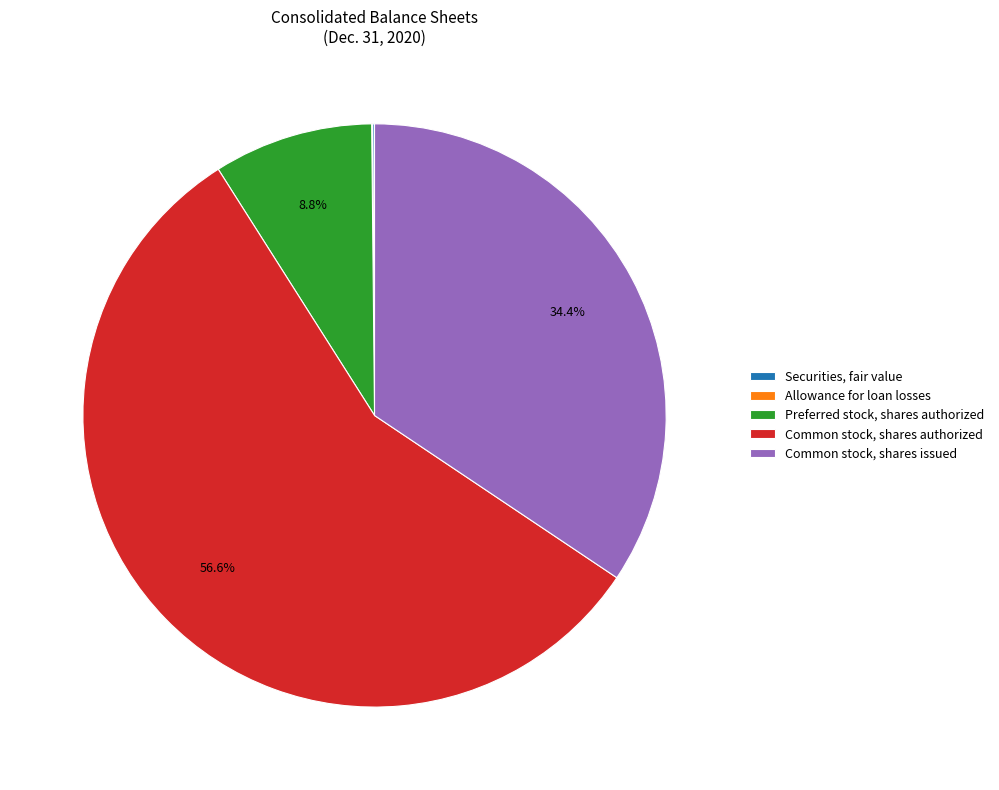

Is there a majority slice in this chart?

Yes